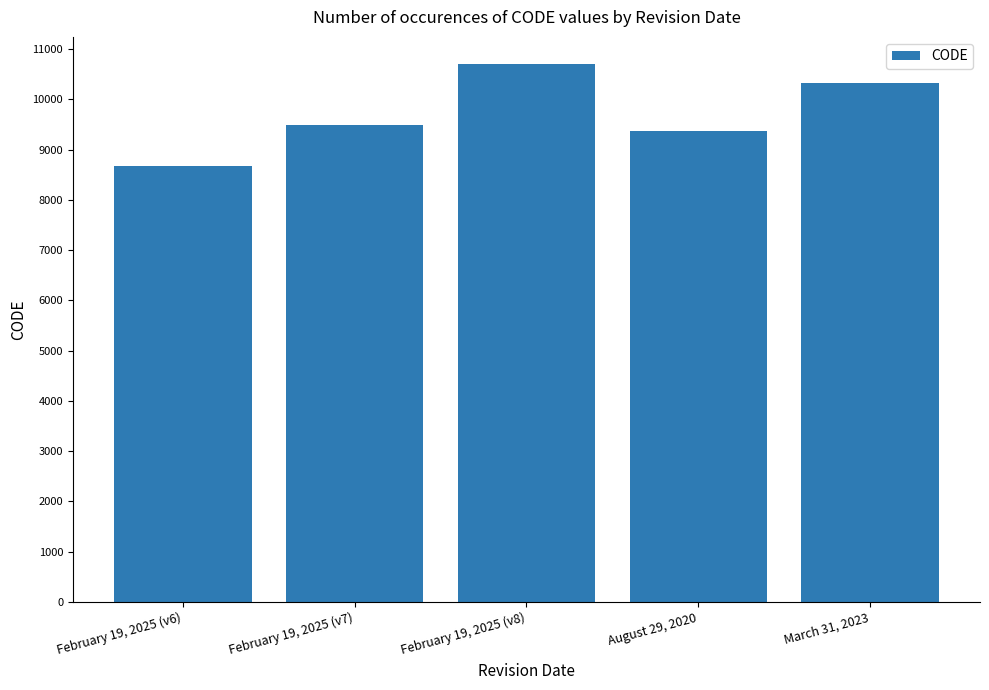

How many distinct data groups are displayed?

1